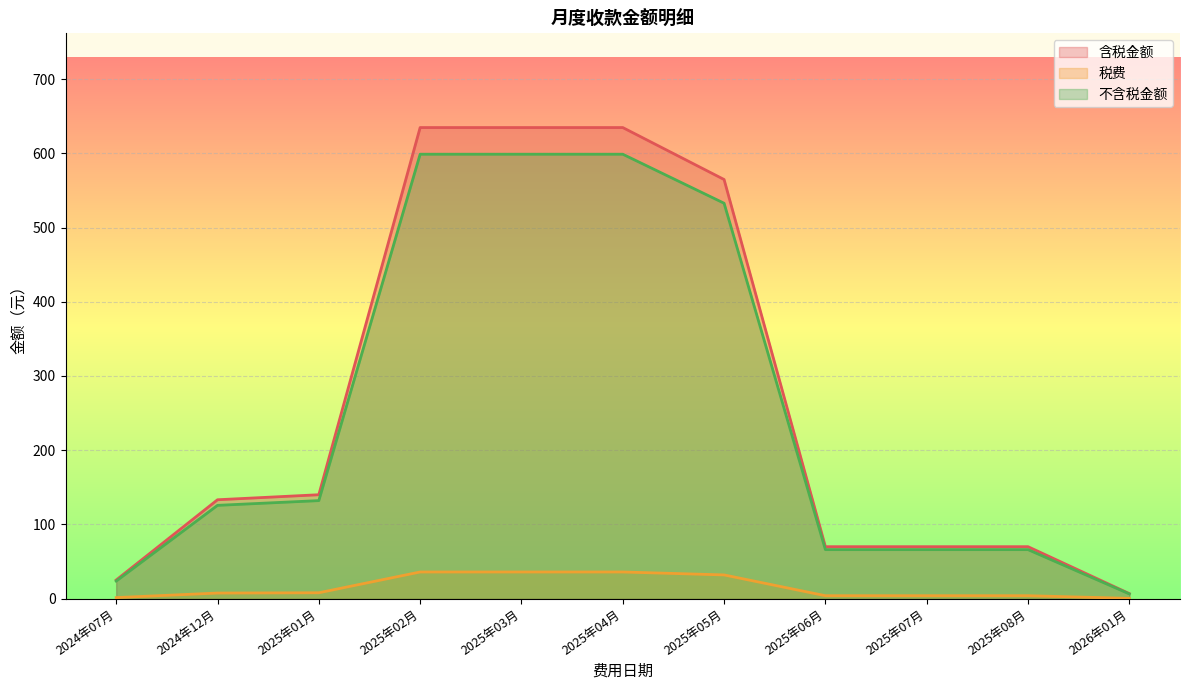

Count the number of categories in the chart.

11